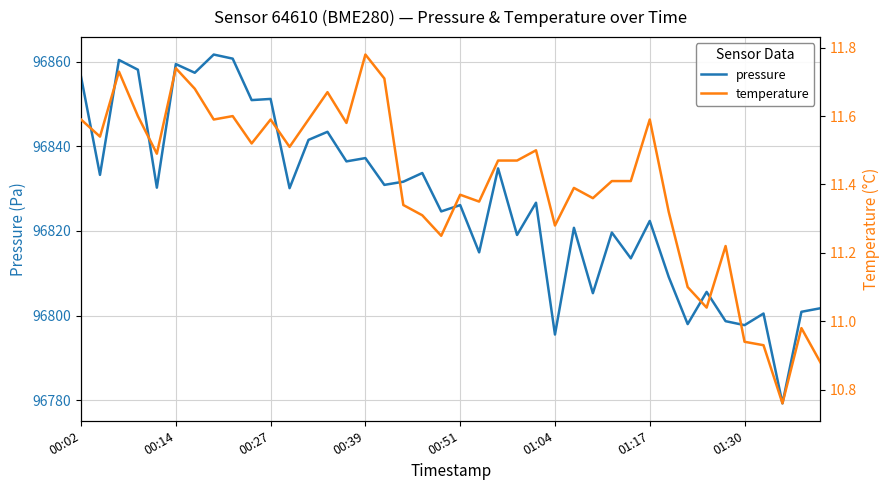

True or false: pressure has more than 0 points higher than both neighbors.

True